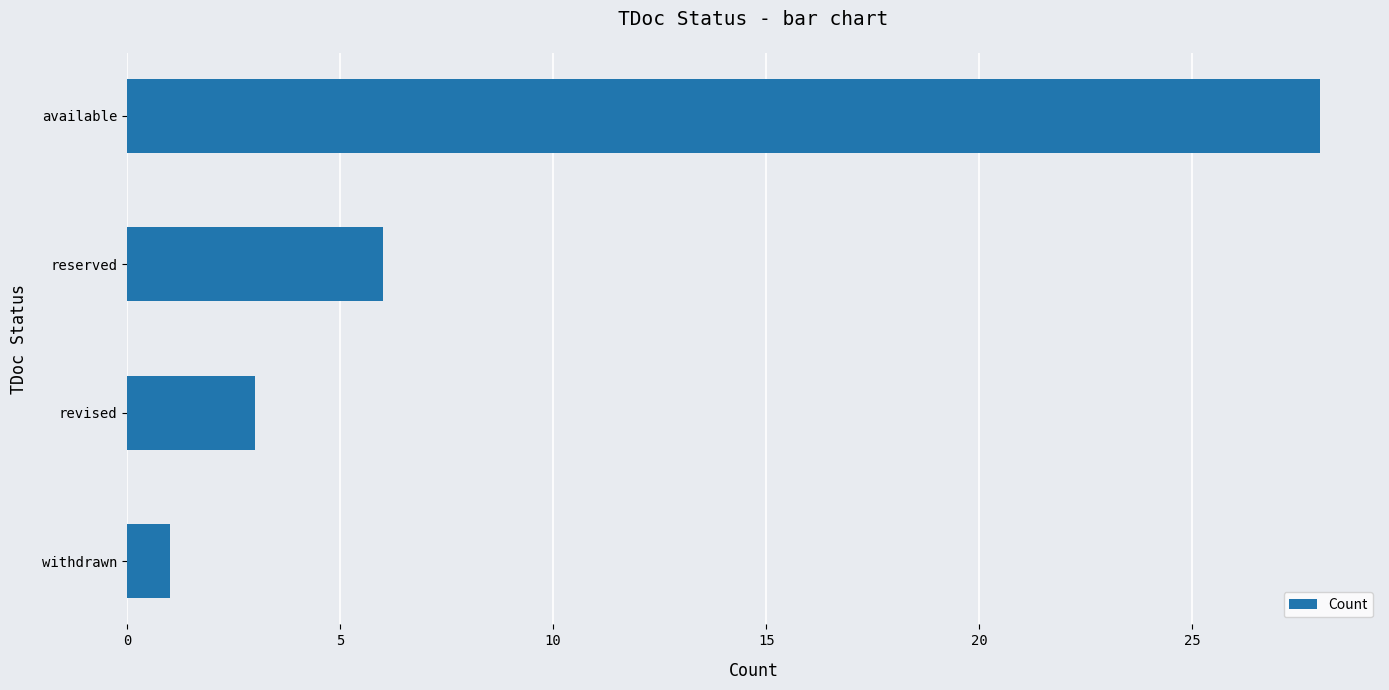

What is the minimum value shown in the chart?

1